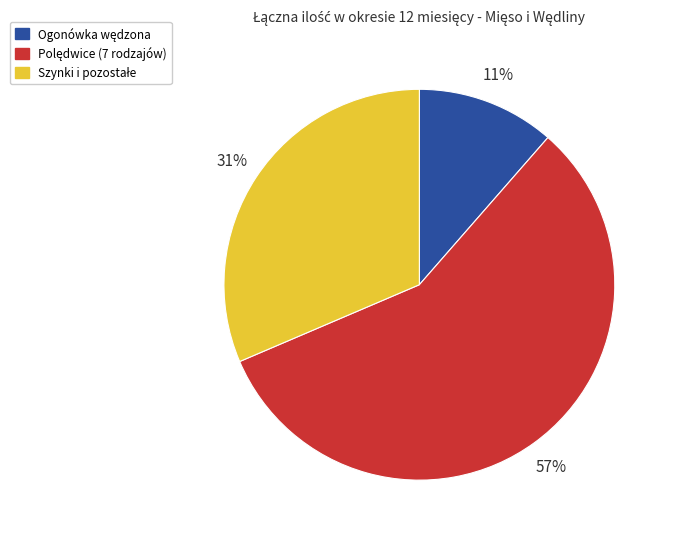

Does any single category account for the majority?

Yes